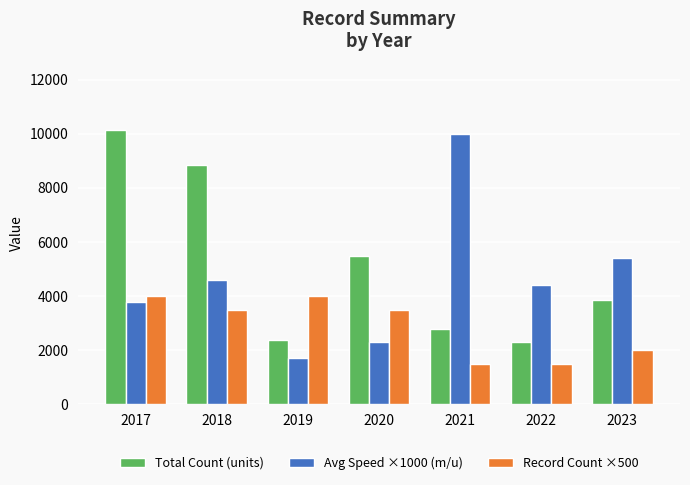

Which series has the widest spread of values?

Avg Speed ×1000 (m/u)